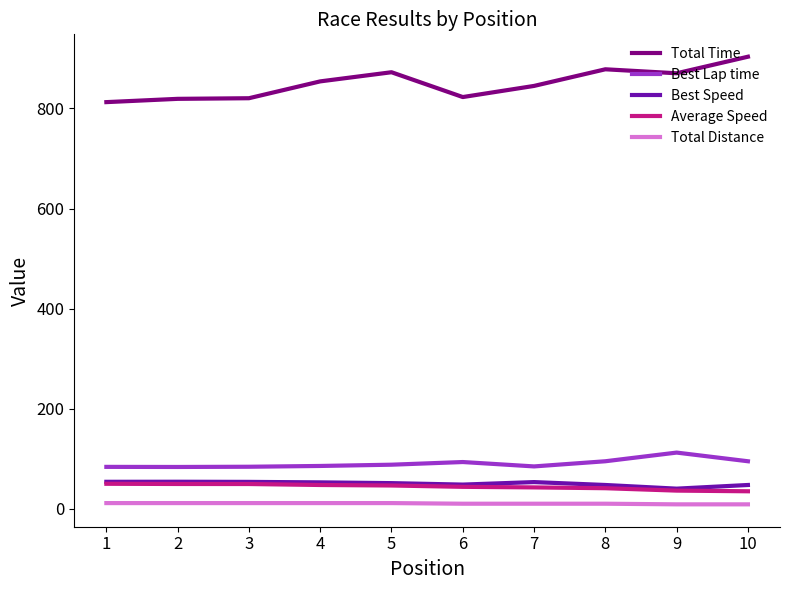

True or false: Total Time and Best Lap time intersect in this chart.

False